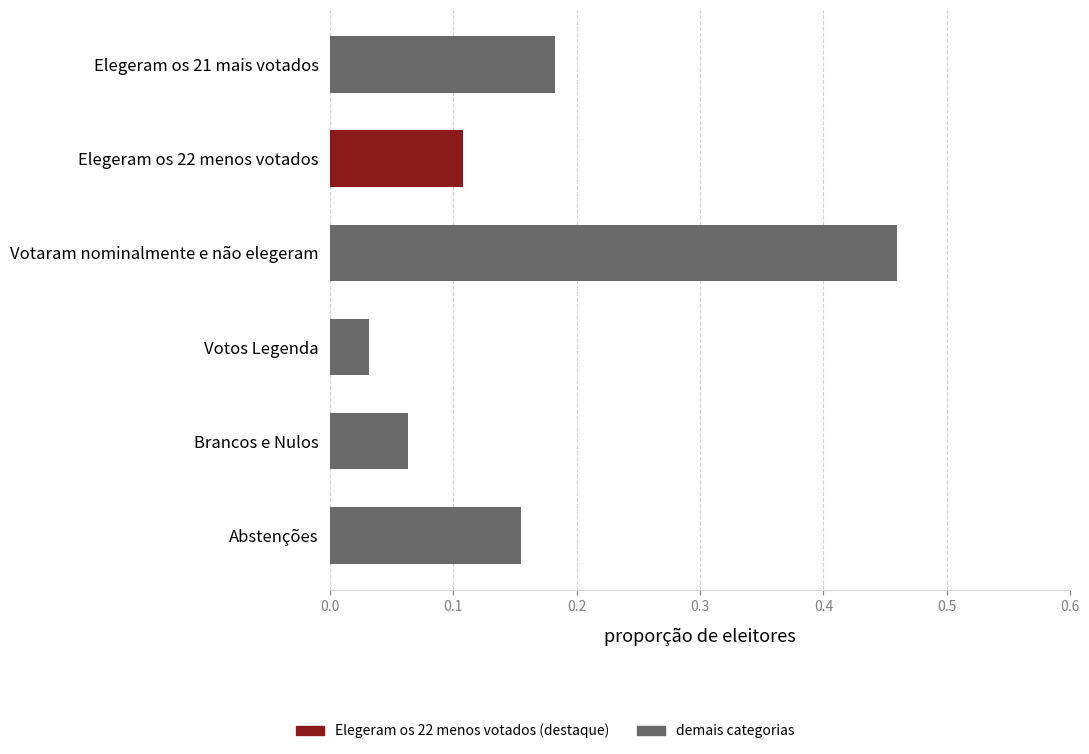

List the labels in order of value, largest first.

Votaram nominalmente e não elegeram, Elegeram os 21 mais votados, Abstenções, Elegeram os 22 menos votados, Brancos e Nulos, Votos Legenda